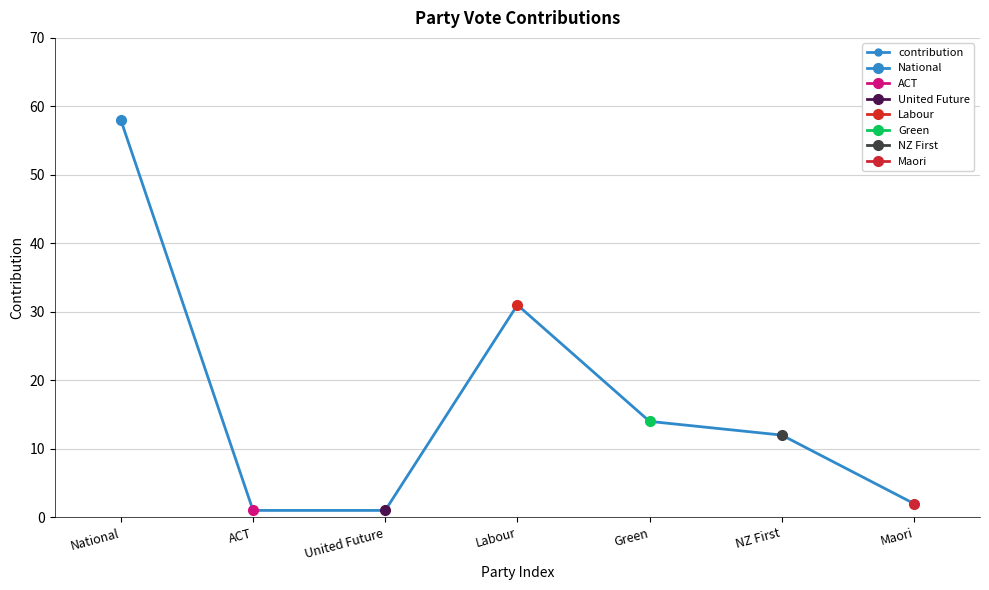

Is it true that the value at Maori is 2?

True